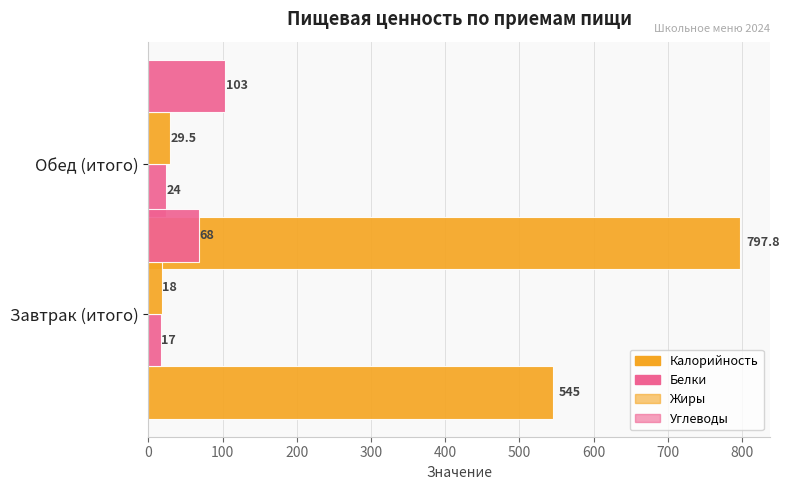

How many series are shown in this chart?

4